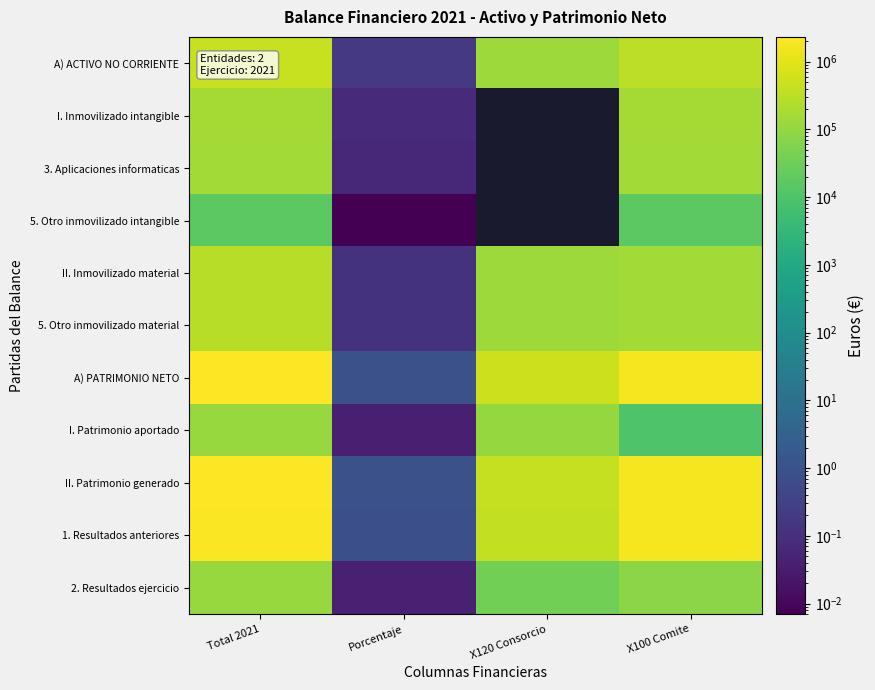

What is the average value of the 1. Resultados anteriores series?

1046606.1